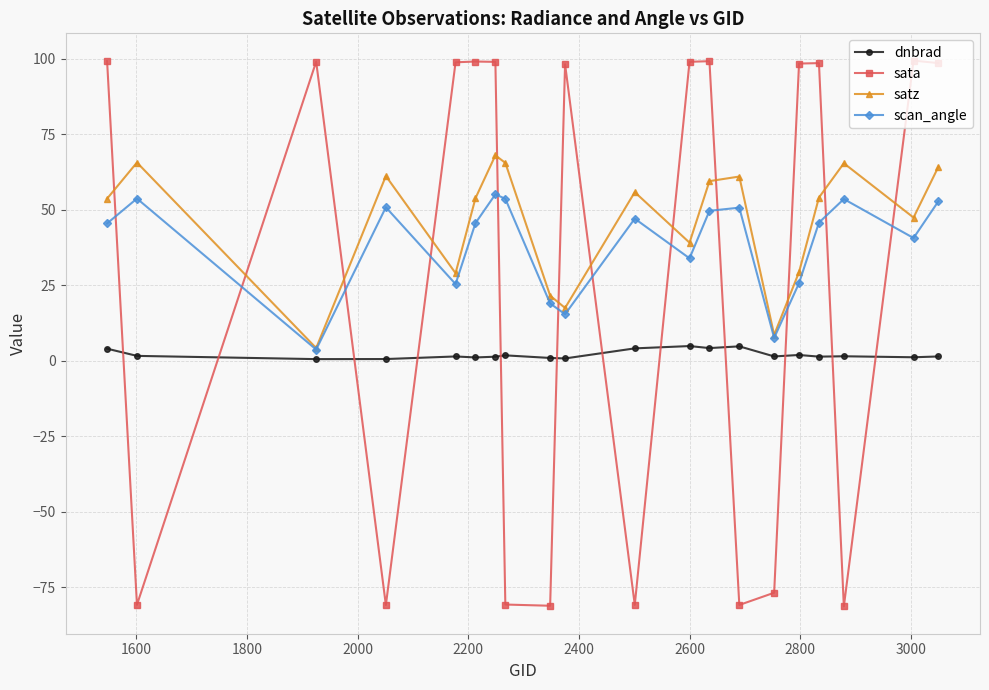

Which series has the widest spread of values?

sata